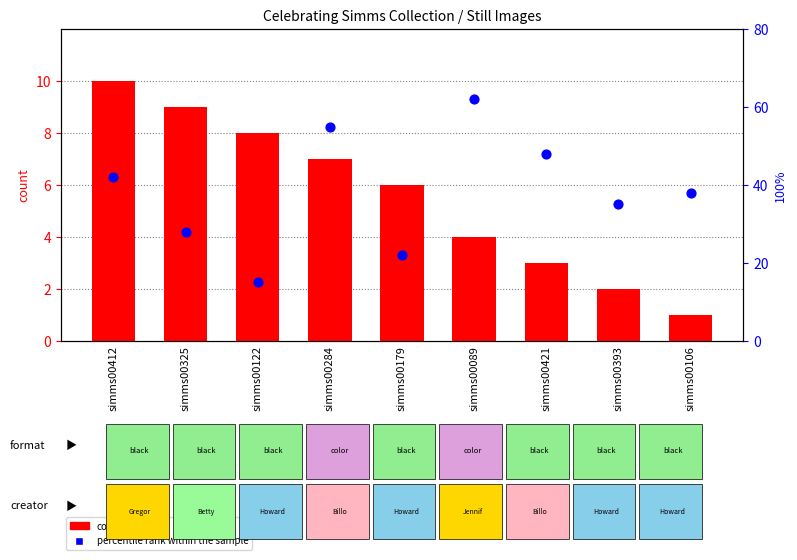

At which category is the sum across all series the highest?

simms00089